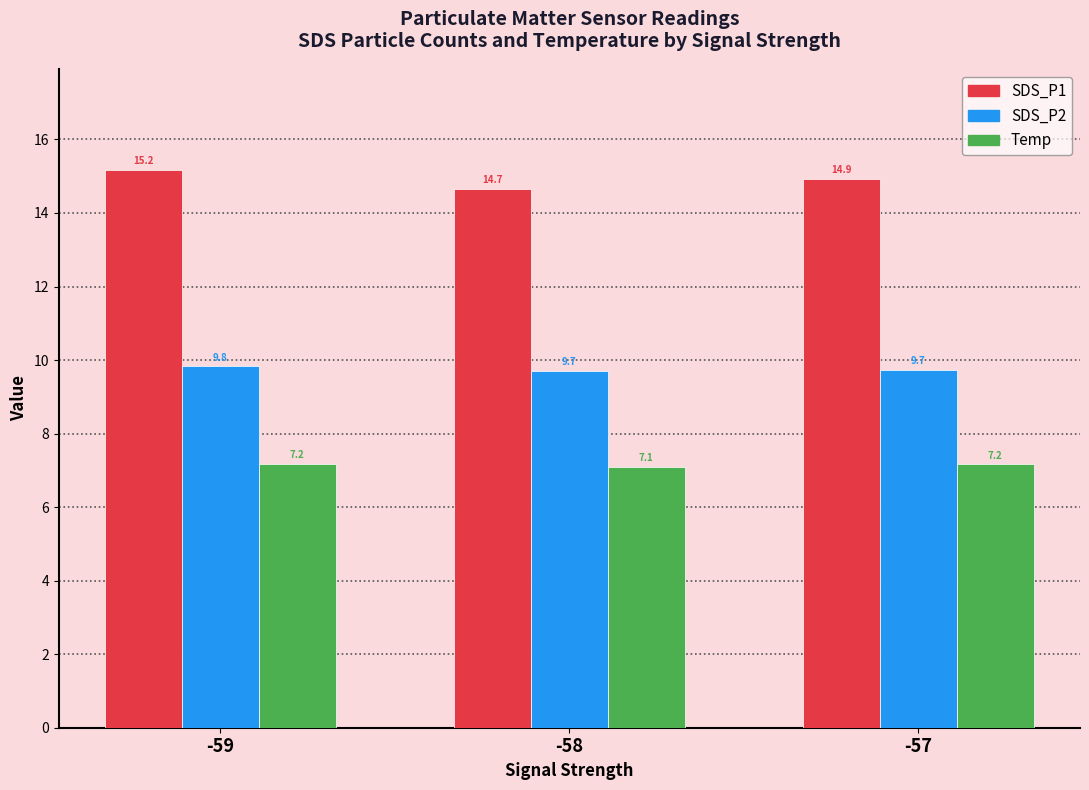

Which series changed the most between -59 and -57?

SDS_P1